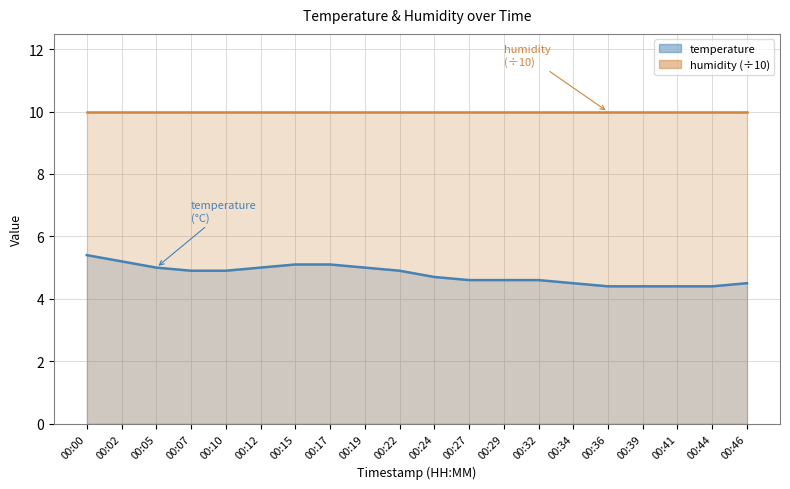

What is the difference between the second highest and minimum values?

0.8